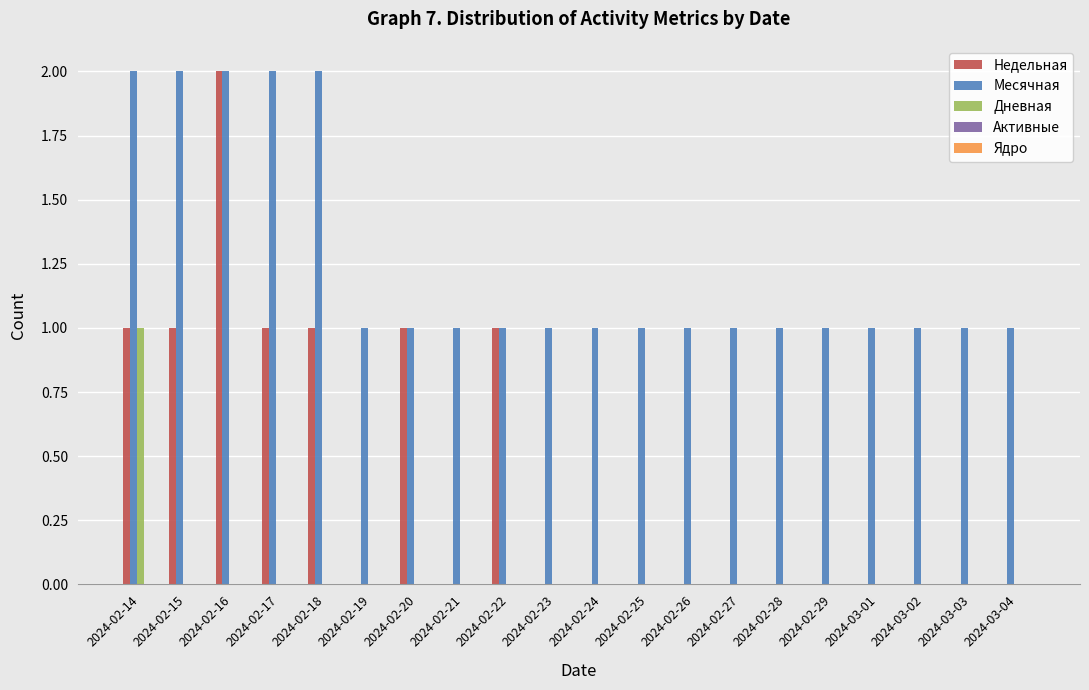

The Месячная series shows 1 at 2024-02-28. True or false?

True